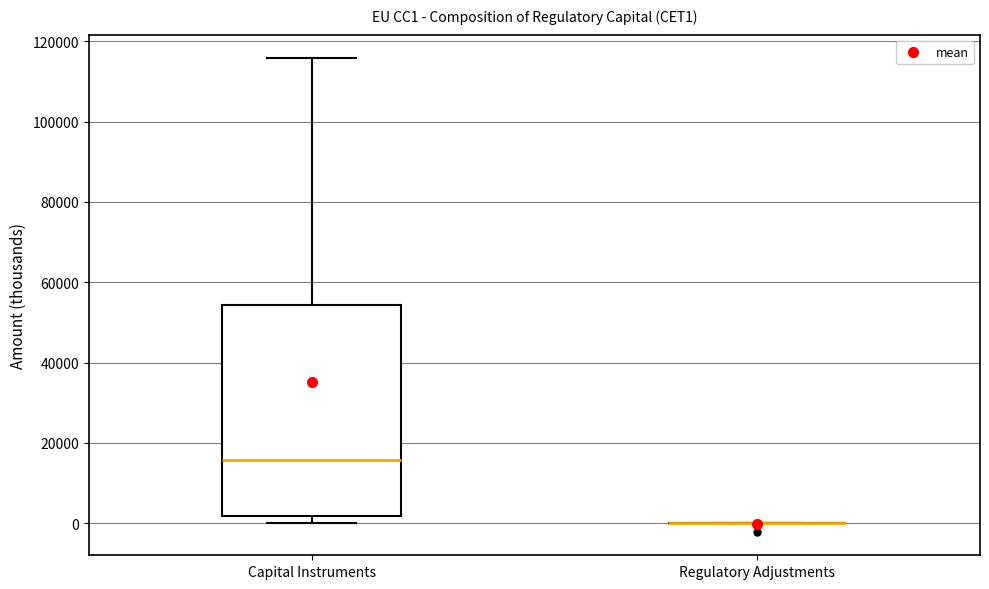

Reading left to right, read every box against the y-axis: the position of its median line, the range the box covers, and the ends of its whiskers. The values are not printed on the chart, so give them approximately, as read against the axis.

Capital Instruments: median 16000, box 2000 to 54000, whiskers 0 to 116000
Regulatory Adjustments: box collapsed to a line at 0, whiskers 0 to 0